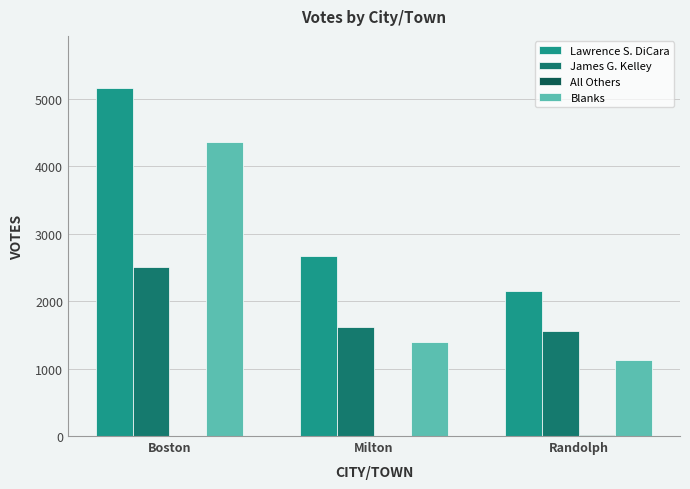

At which label does Lawrence S. DiCara reach its peak?

Boston